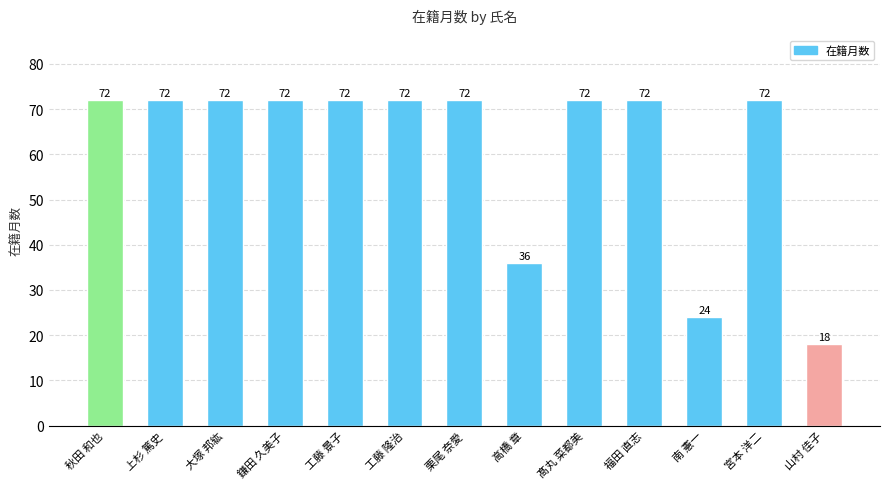

What is the label of the 4th bar from the right?

福田 直志